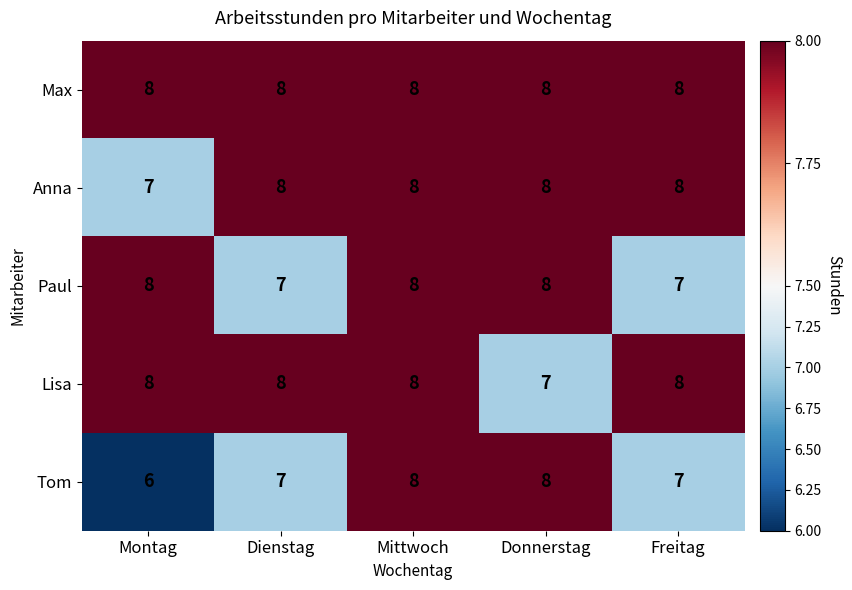

What is the difference between the highest and lowest values at Freitag?

1